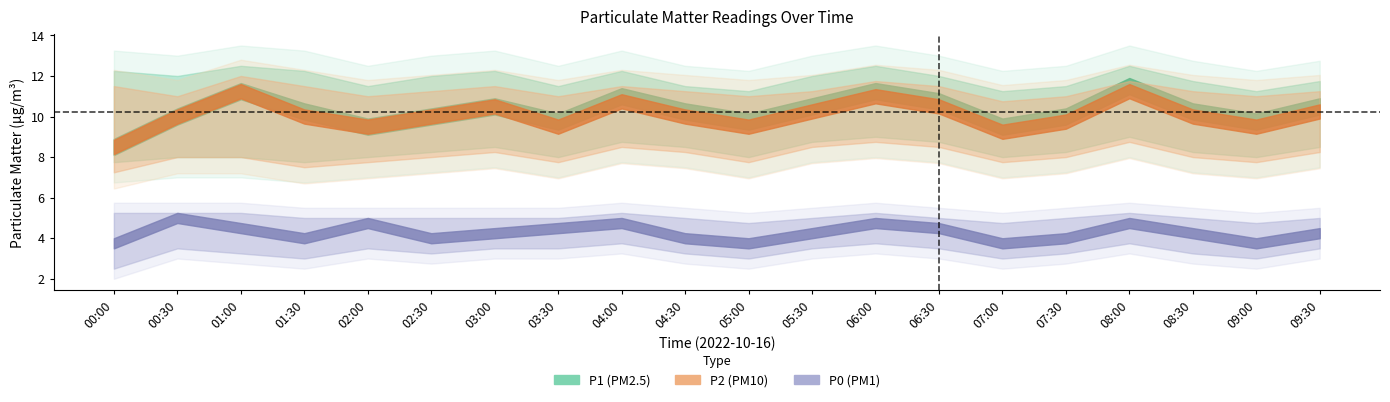

True or false: P1 and P0 intersect in this chart.

False